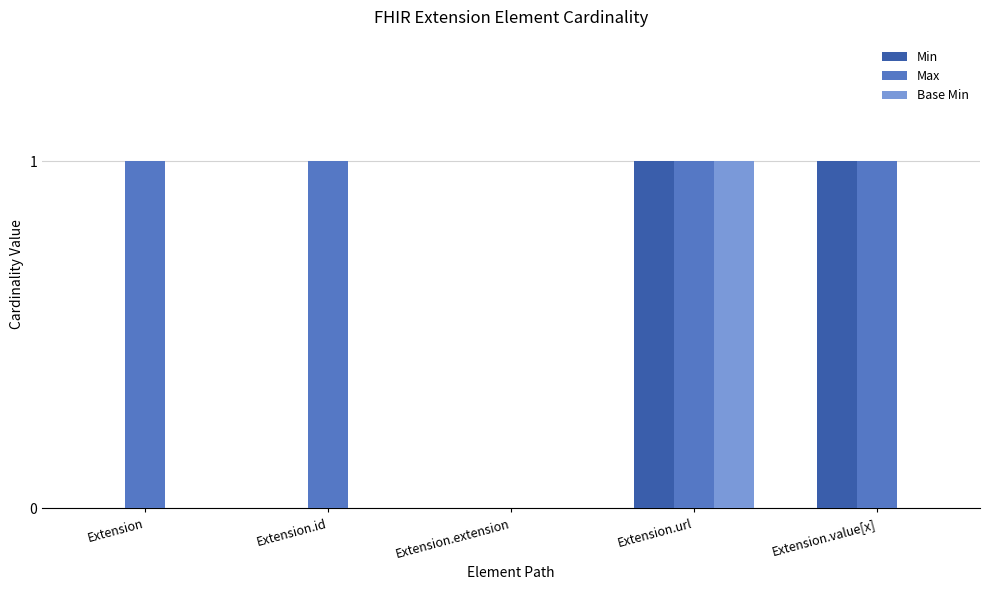

What value does the Max series have at Extension?

1